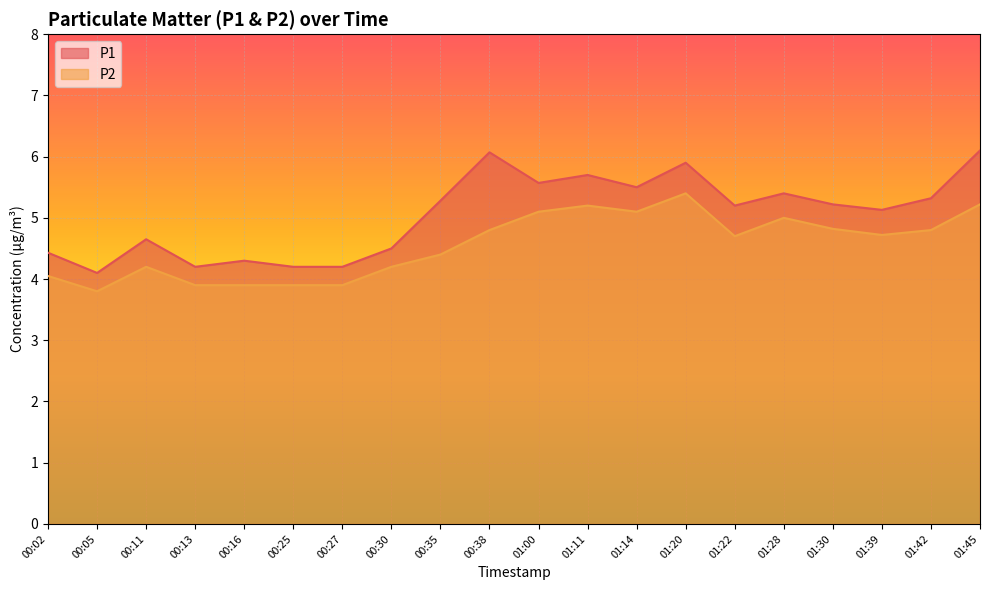

What is the difference between the highest and lowest values at 01:11?

0.5